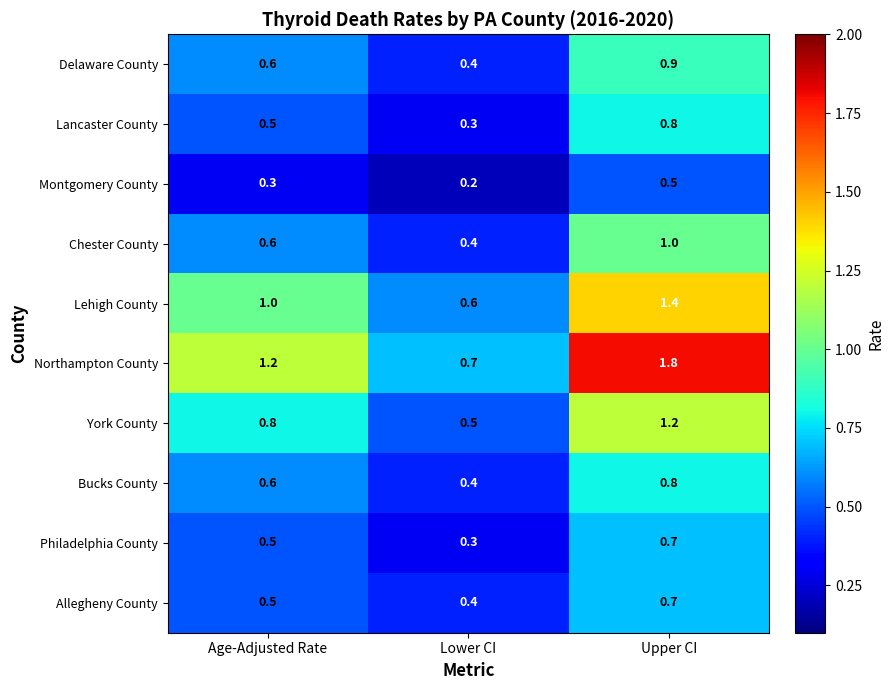

At which label does Philadelphia County reach its peak?

Upper CI